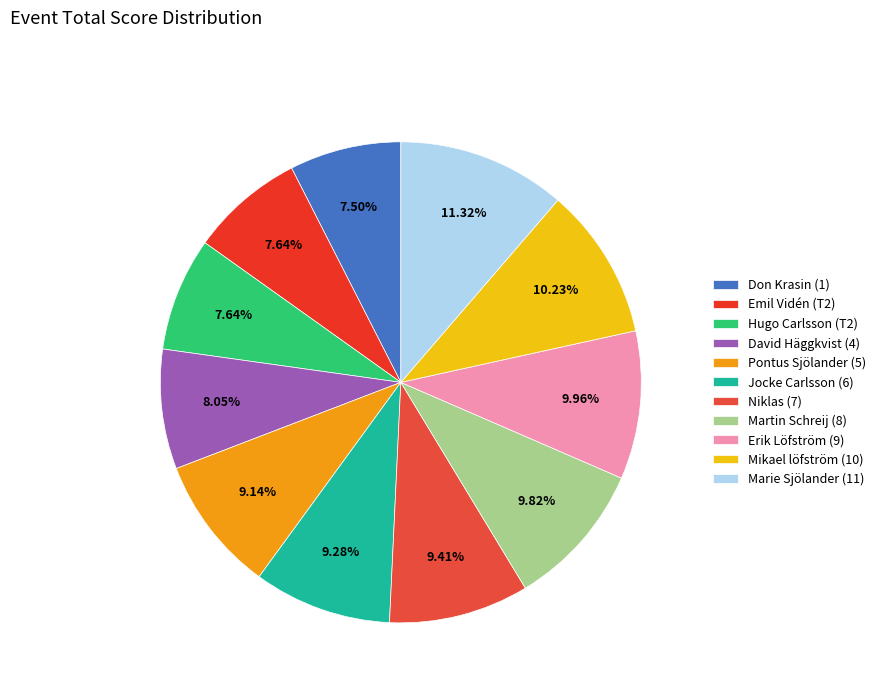

Between Marie Sjölander (11) and Don Krasin (1), which is larger?

Marie Sjölander (11)